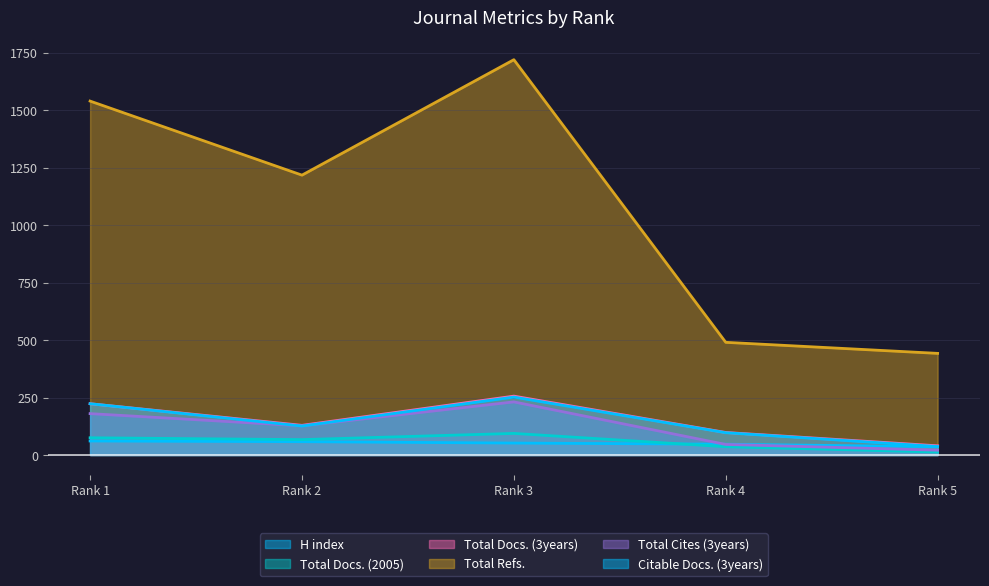

At how many categories does at least one series exceed 781?

3